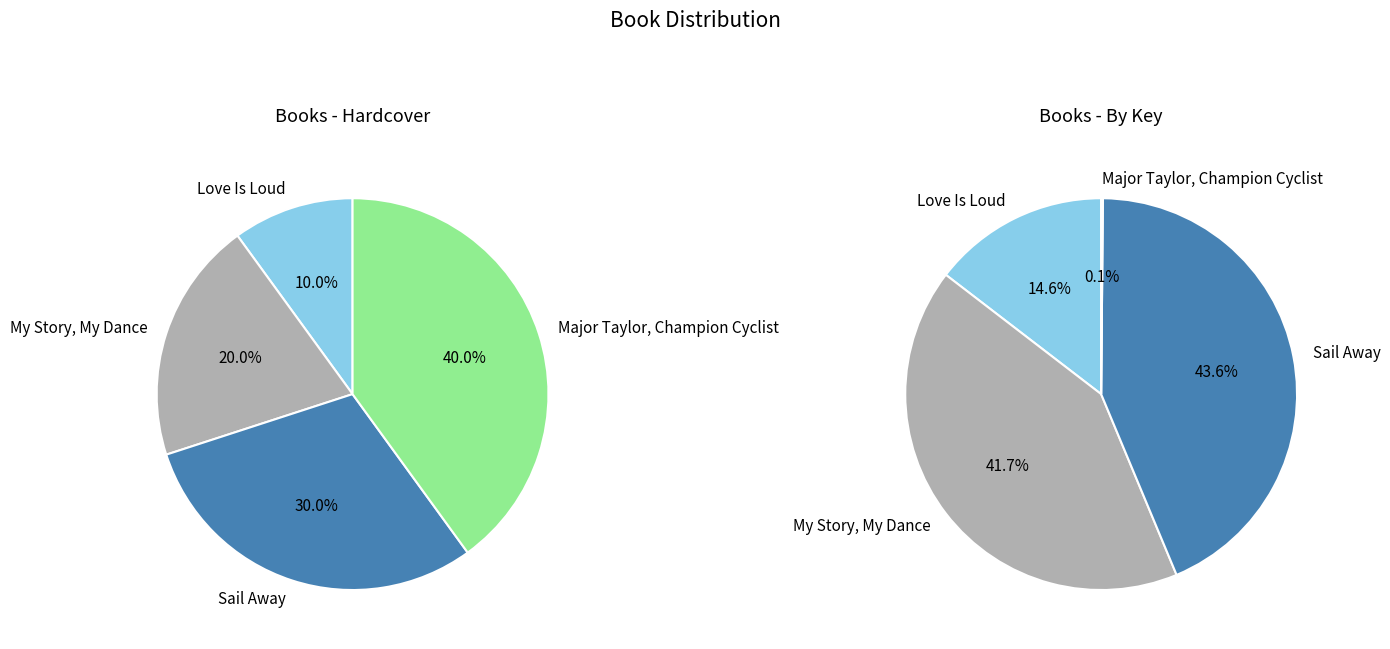

Does My Story, My Dance represent more than half of the total?

No